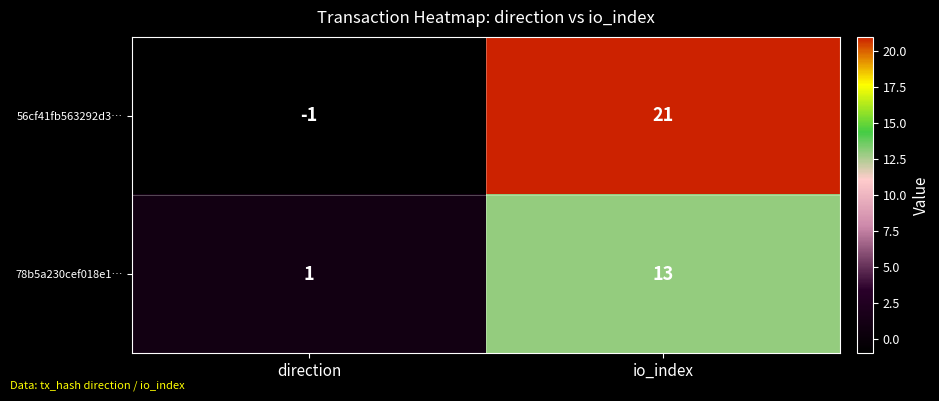

Which label corresponds to the largest value in the chart?

io_index